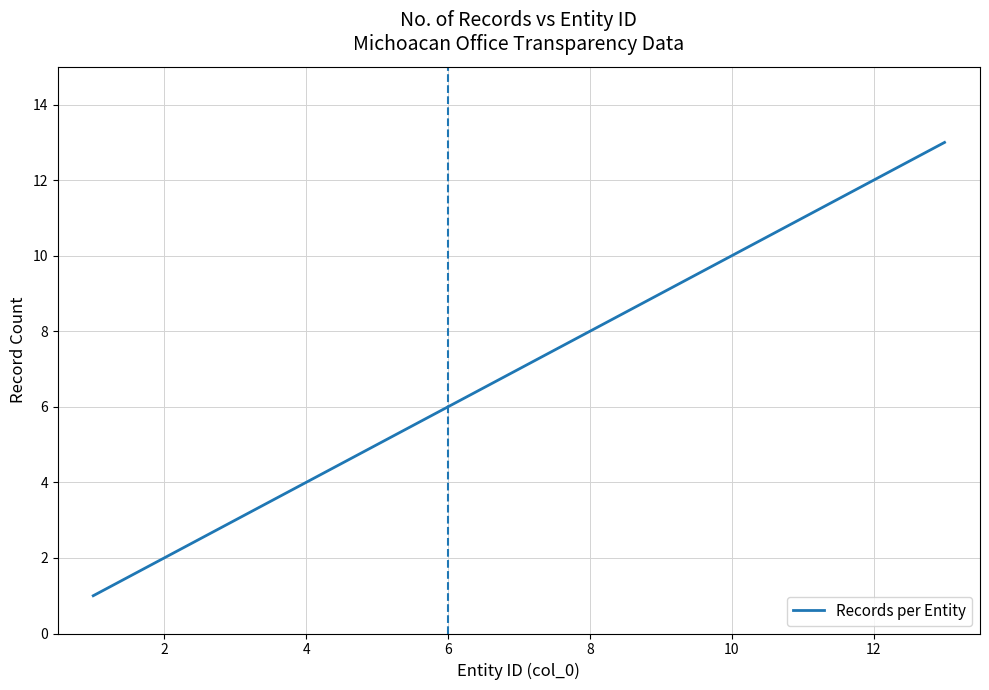

What is the difference between the maximum and minimum values?

12